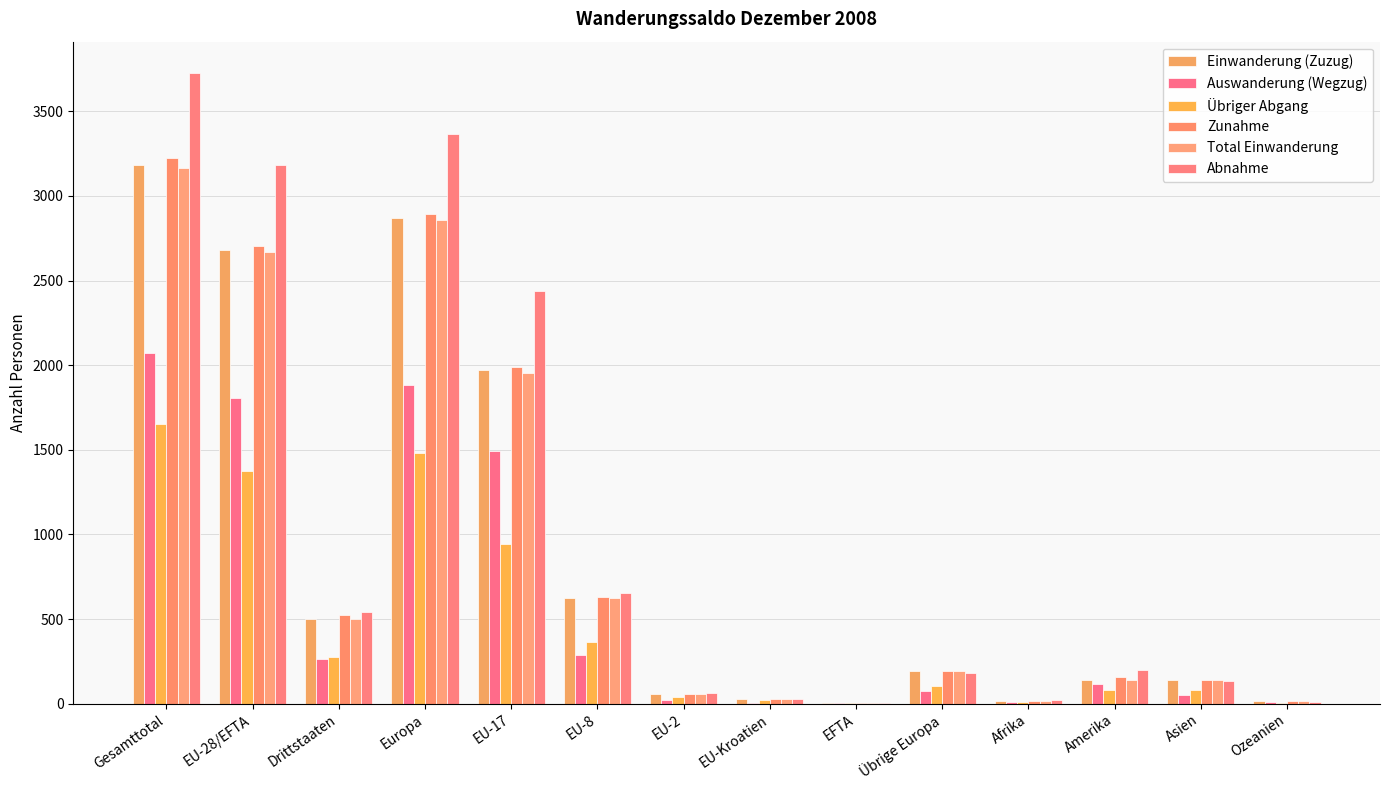

What are all the series names shown in the legend?

Einwanderung (Zuzug), Auswanderung (Wegzug), Übriger Abgang, Zunahme, Total Einwanderung, Abnahme